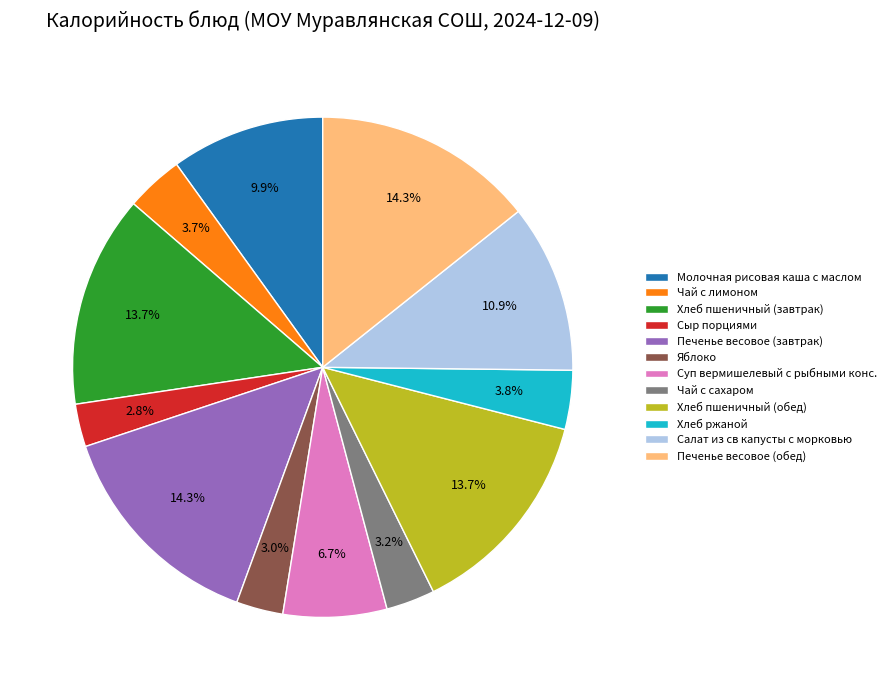

Count the number of slices in the pie.

12